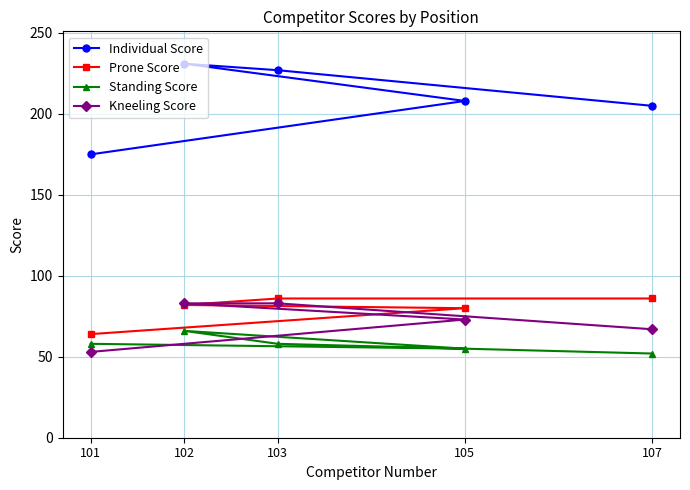

Reading left to right, extract all data points from this chart.

Individual Score: 101=175	102=231	103=227	105=208	107=205
Prone Score: 101=64	102=82	103=86	105=80	107=86
Standing Score: 101=58	102=66	103=58	105=55	107=52
Kneeling Score: 101=53	102=83	103=83	105=73	107=67